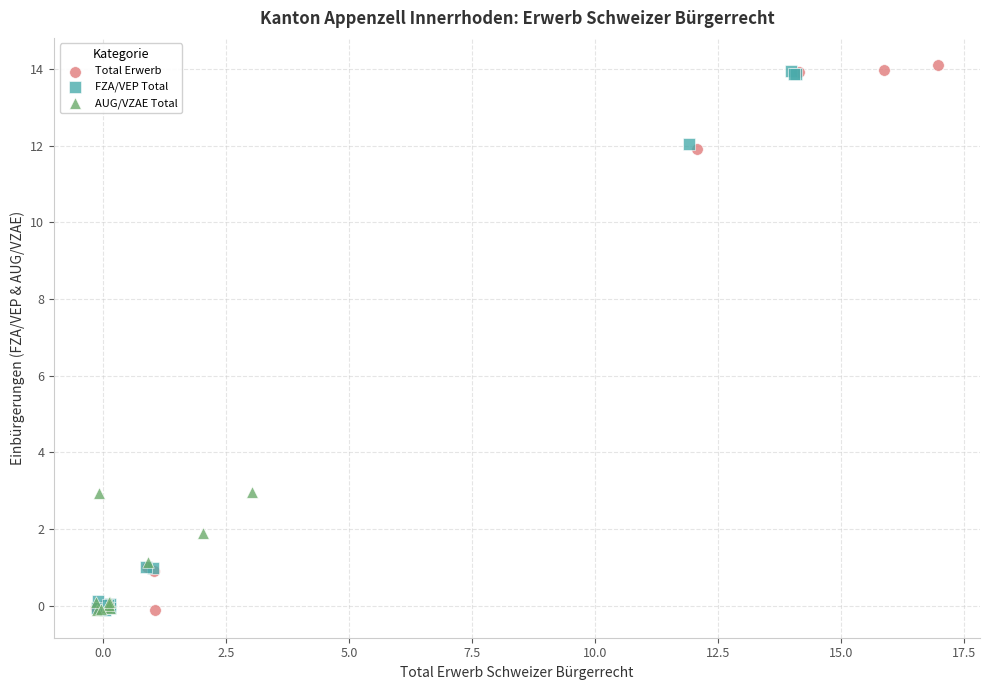

Which series has the widest spread of Y values?

Total Erwerb